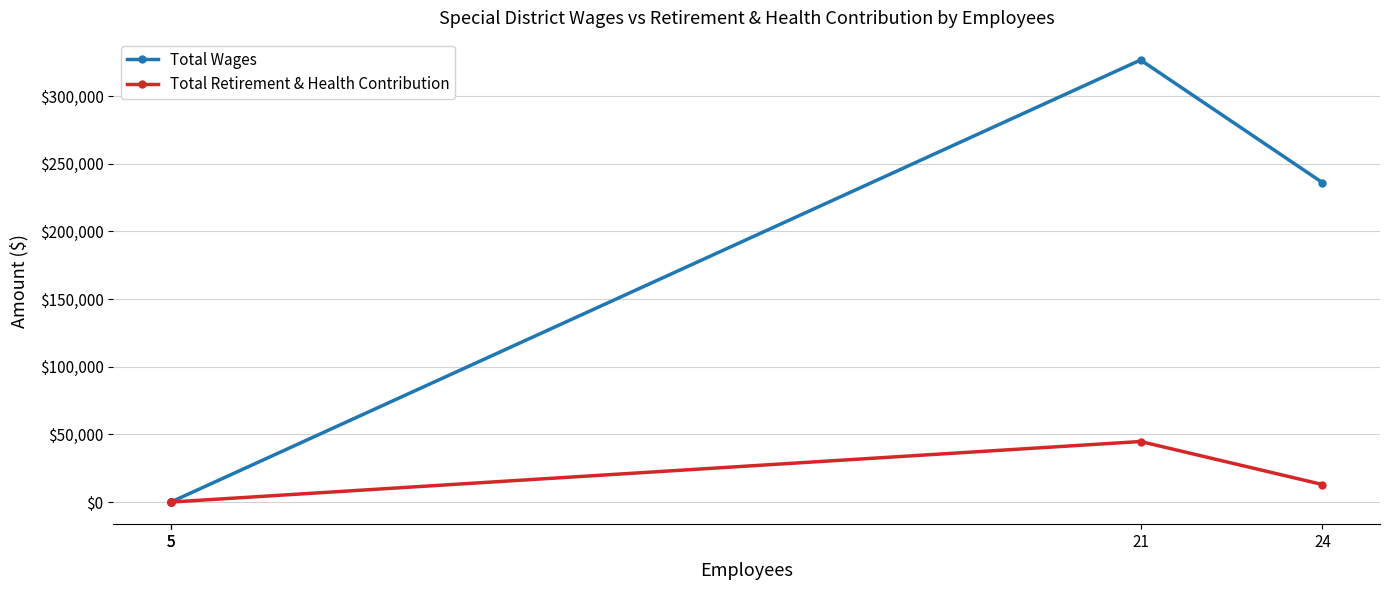

Which series has the largest range (max minus min)?

Total Wages